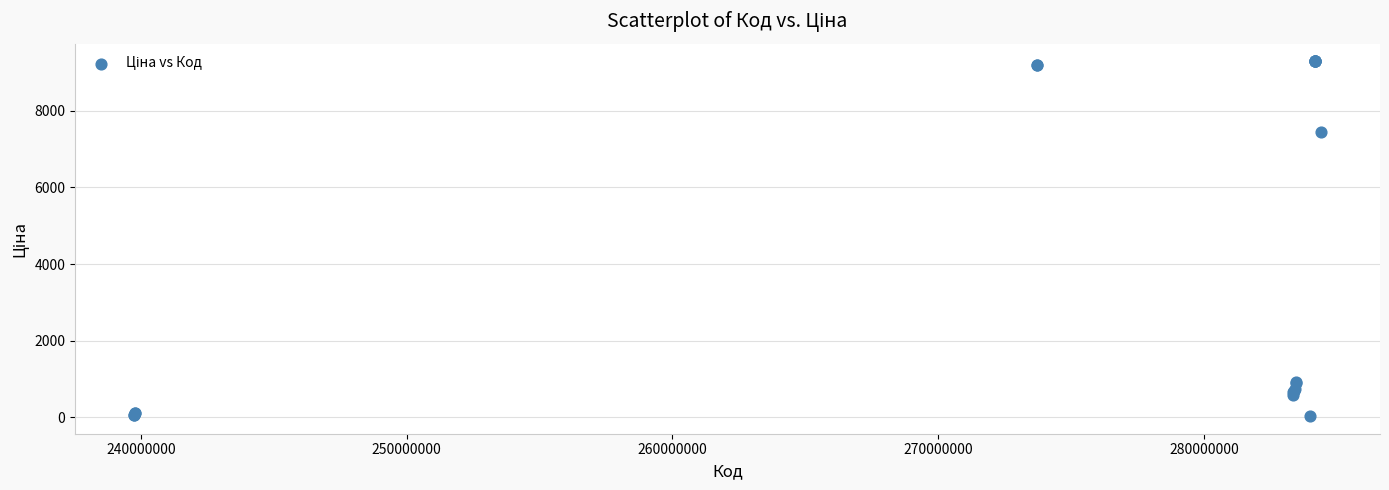

What Y value in the scatter plot is closest to 4661?

7444.6